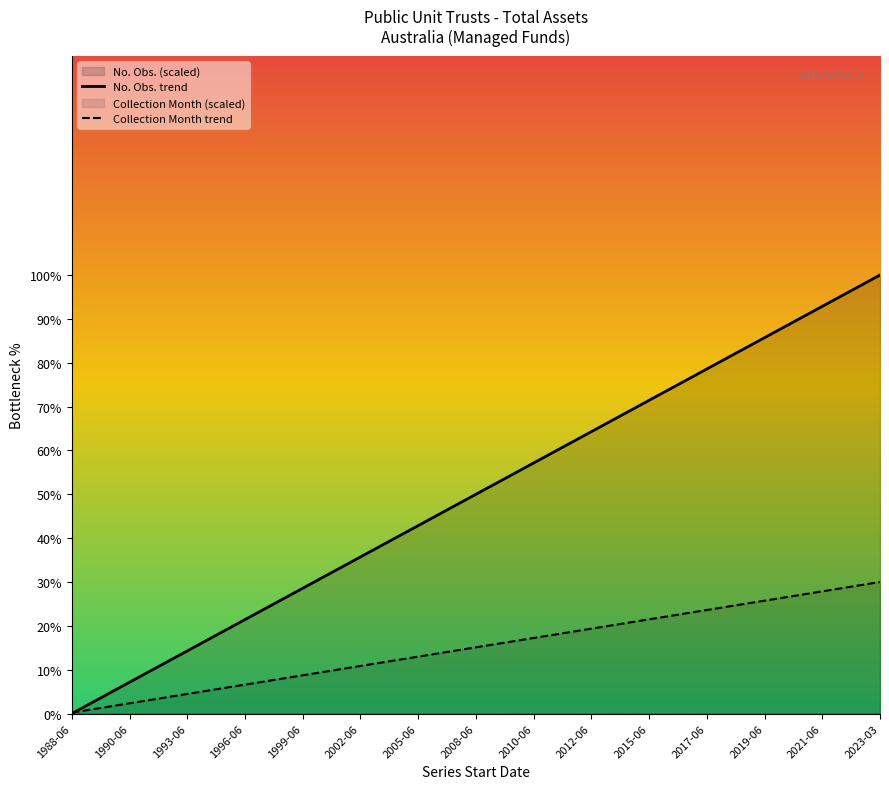

Count the number of data series in this chart.

2